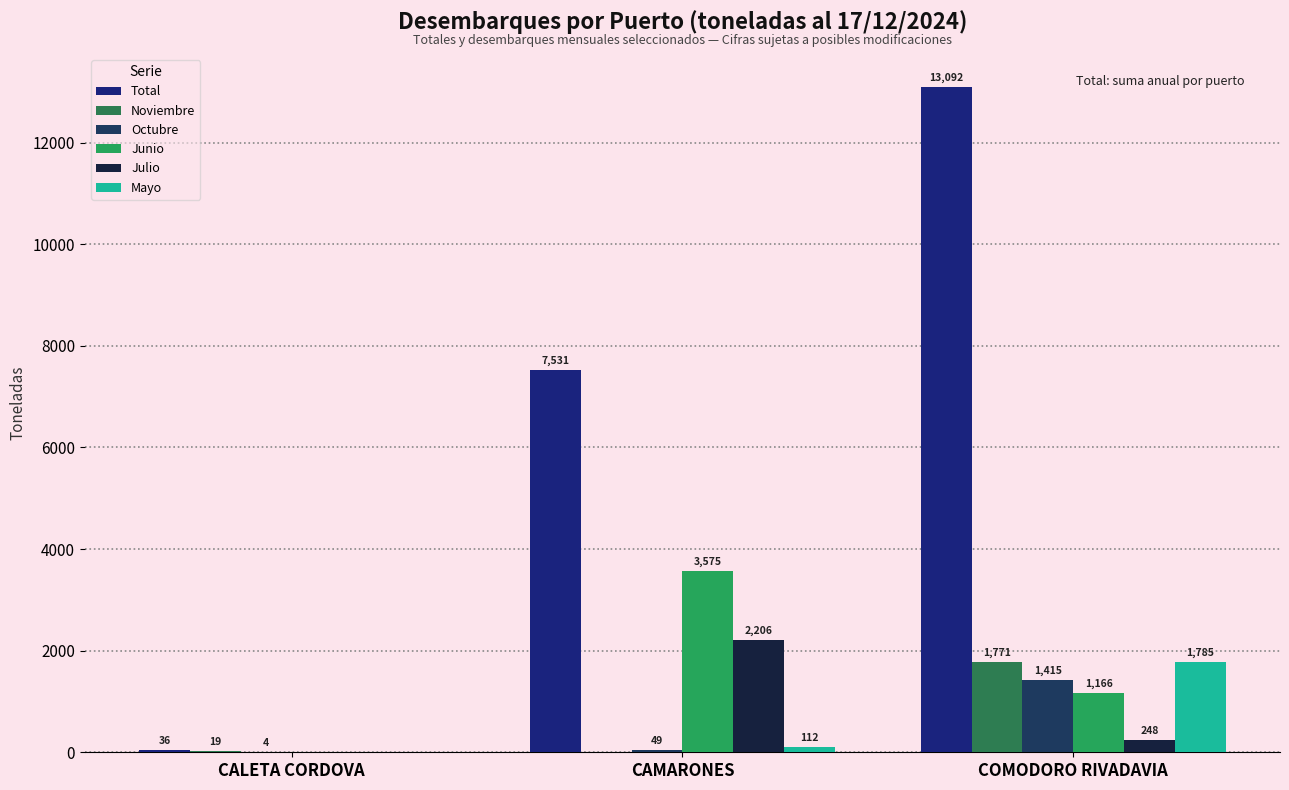

Which category has the lowest value in the Noviembre series?

CAMARONES